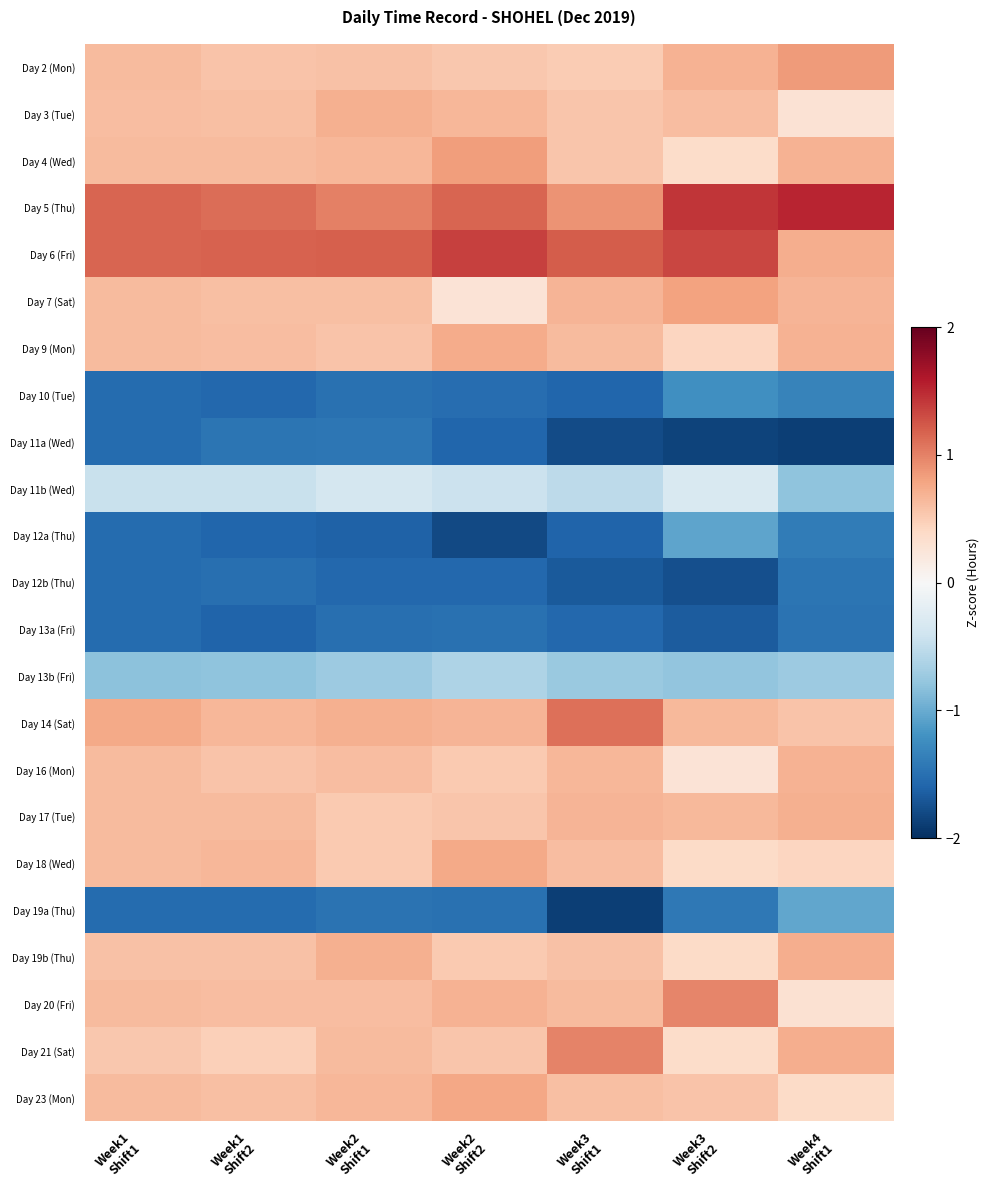

What is the total value across all series at Week3
Shift1?

-0.5